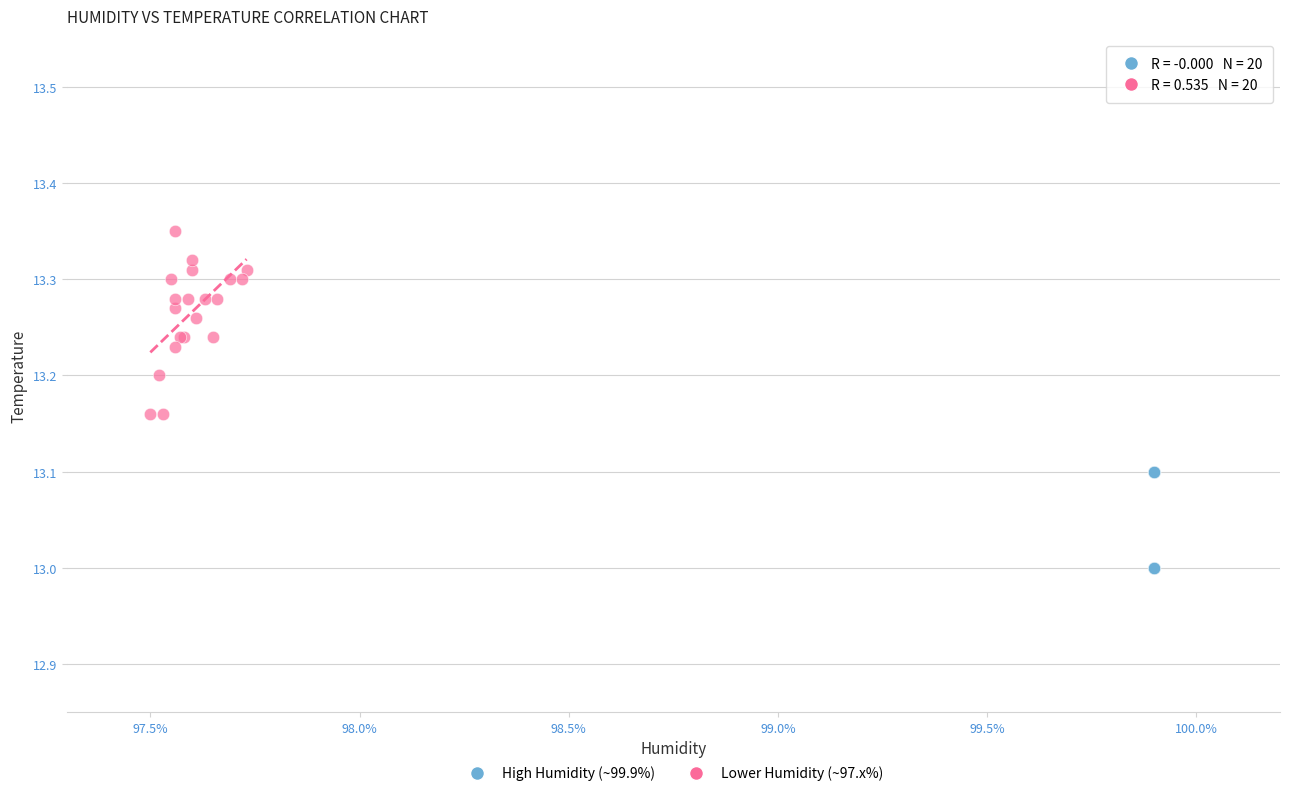

Which series has the widest spread of Y values?

Lower Humidity (~97.x%)